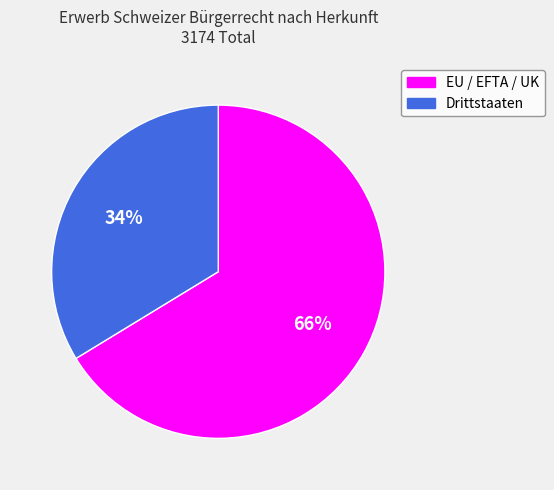

To the nearest percent, what is the average slice percentage?

50%